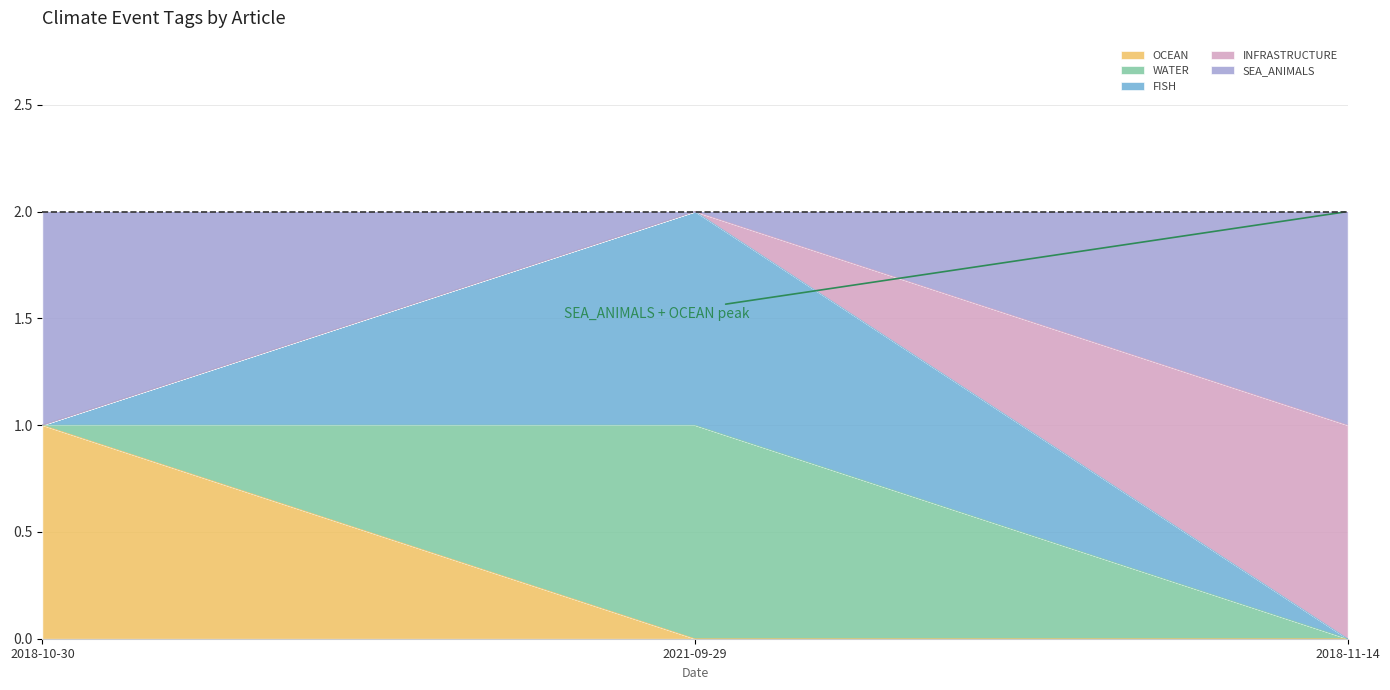

The OCEAN series shows 0 at 2021-09-29. True or false?

True